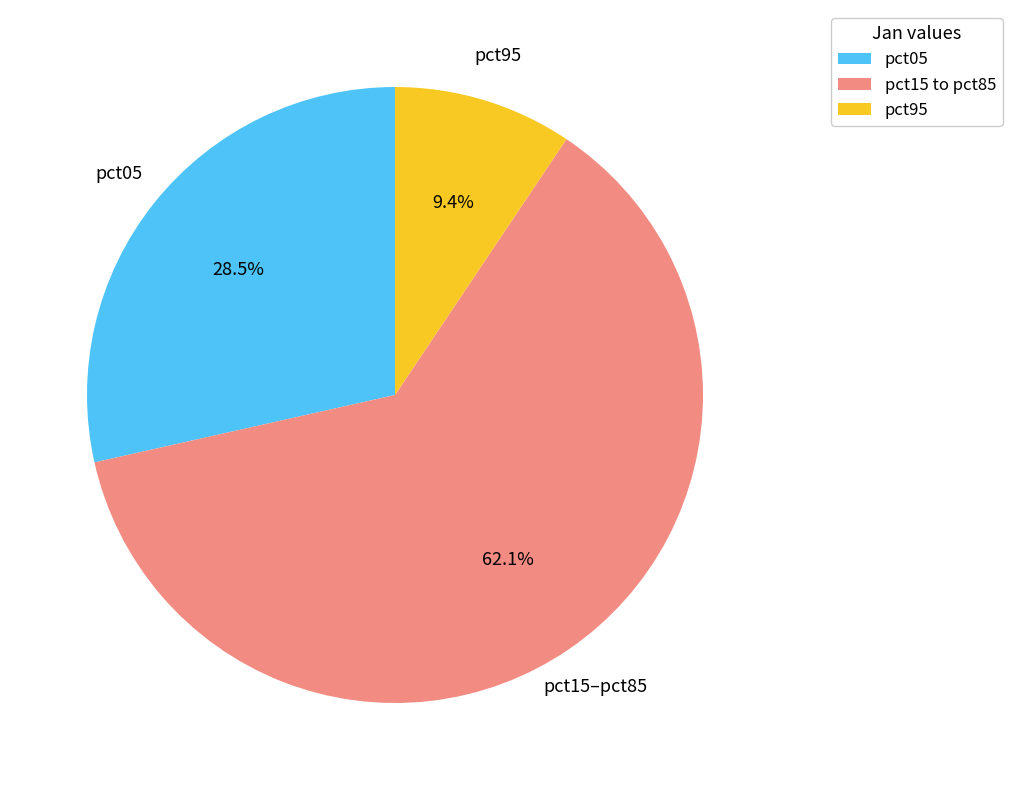

Does any single category account for the majority?

Yes